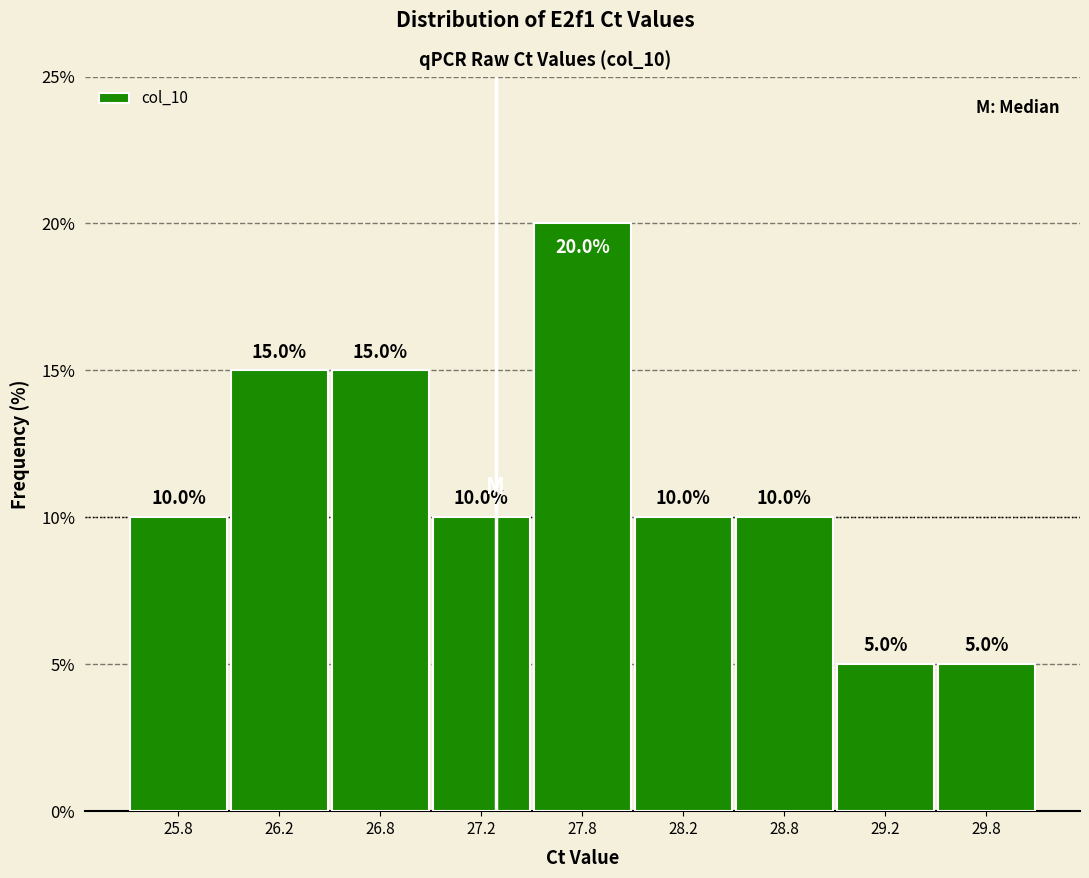

Reading right to left, extract all data points from this chart.

29.8=5	29.2=5	28.8=10	28.2=10	27.8=20	27.2=10	26.8=15	26.2=15	25.8=10